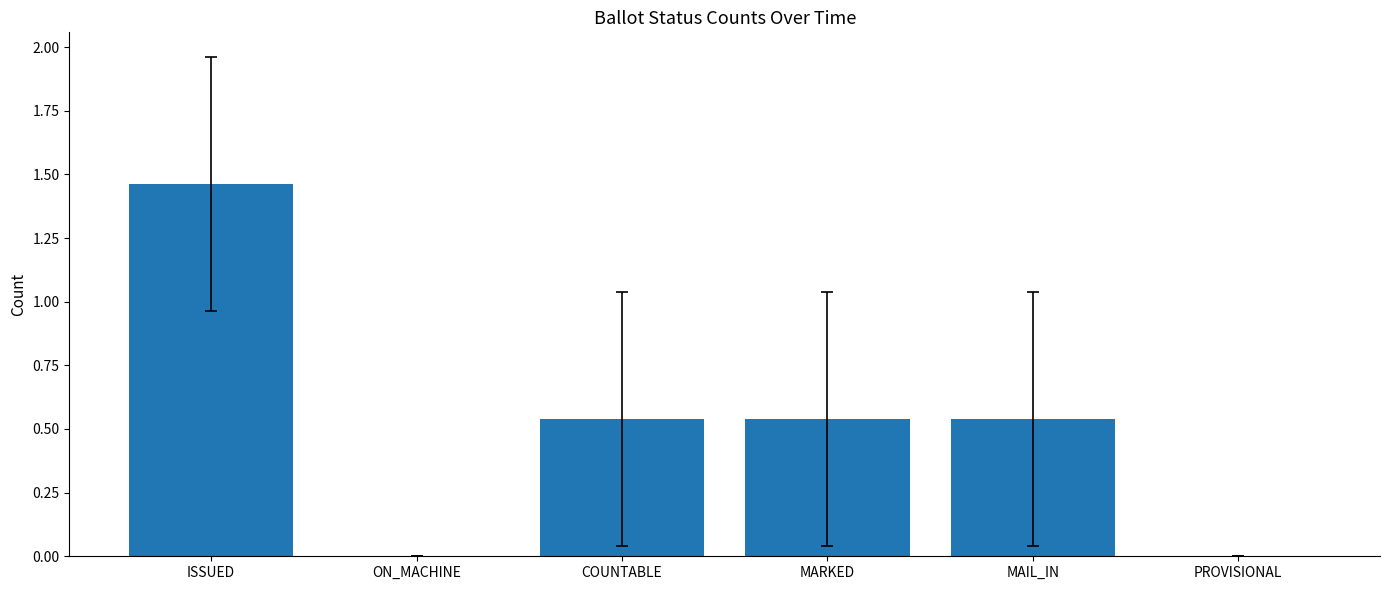

What is the sum of all values?

3.1